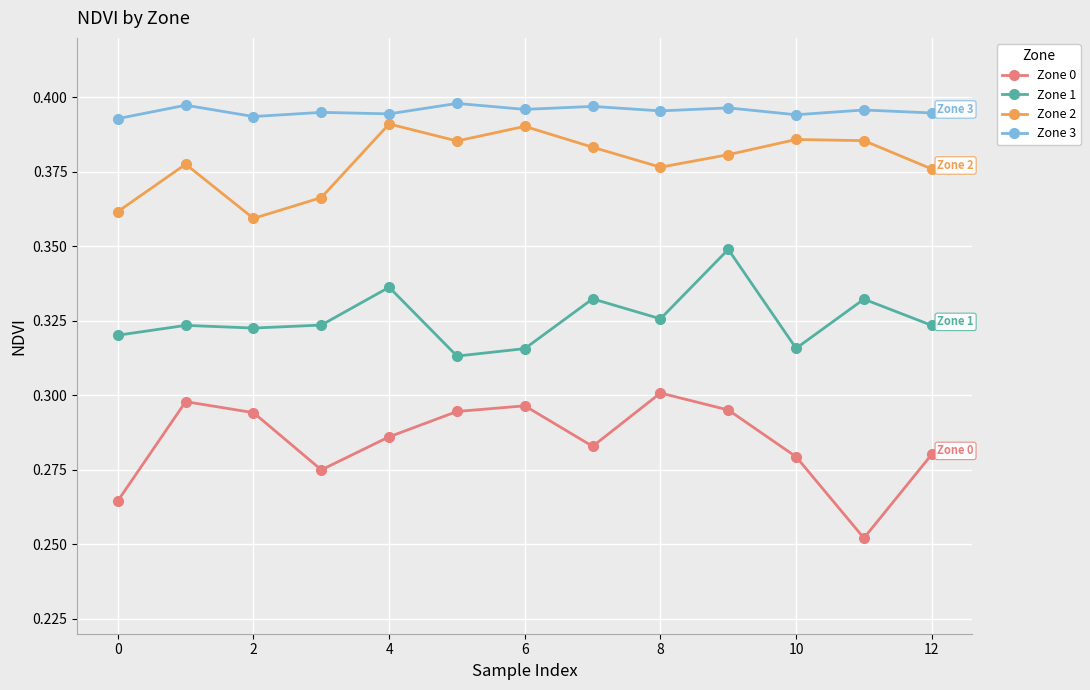

Rank the series by their maximum value, from lowest to highest.

Zone 0, Zone 1, Zone 2, Zone 3